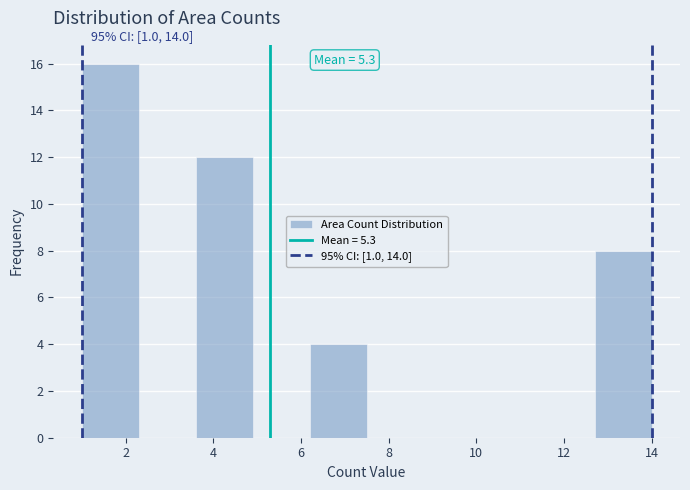

Over which range of the x-axis is the bar tallest?

1.0 to 2.3